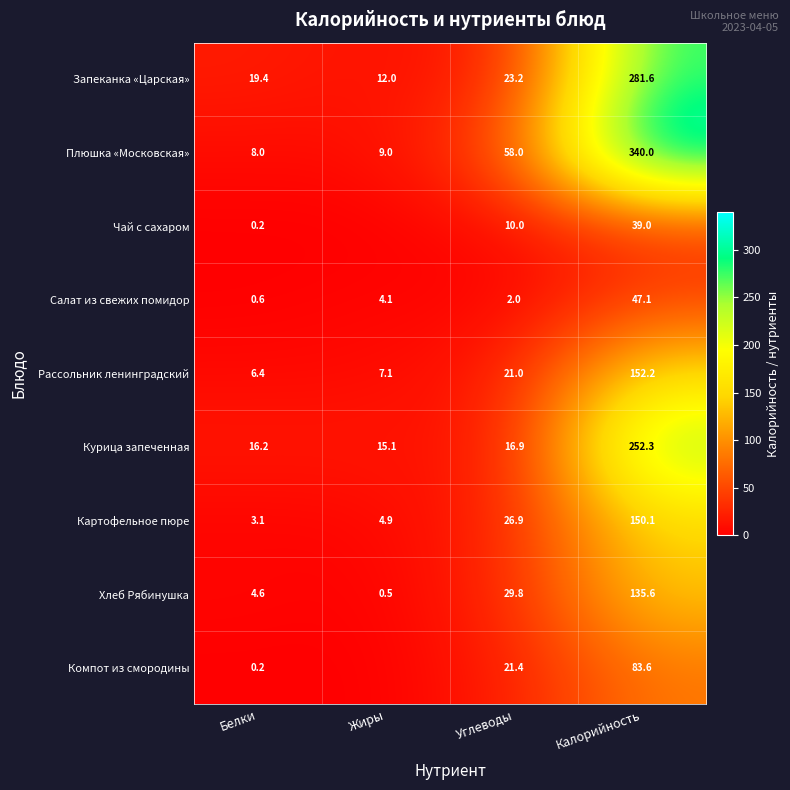

At which label is Картофельное пюре closest to 76?

Углеводы